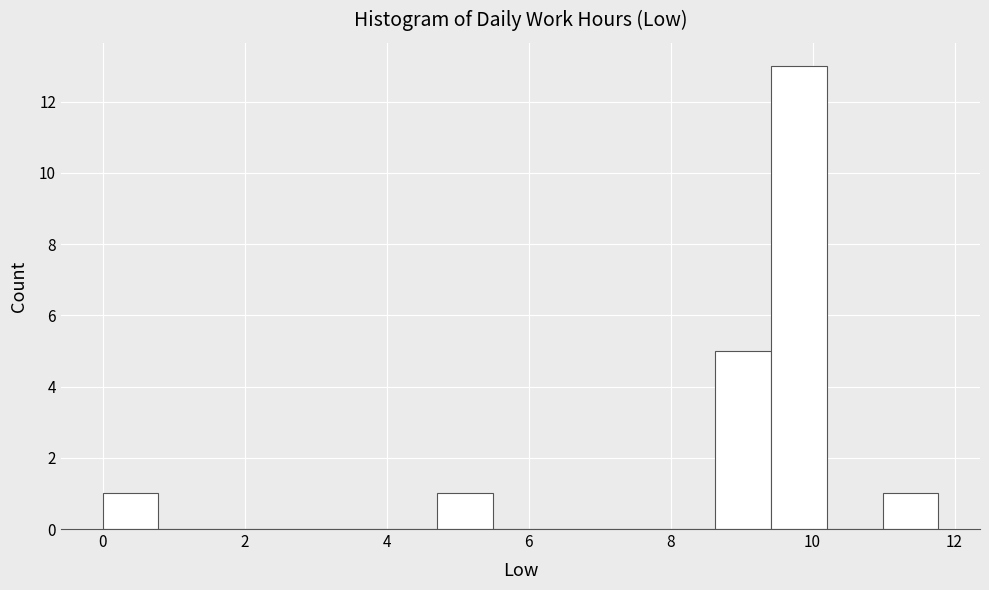

Read against the x-axis, roughly where is the centre of the tallest bar?

9.8